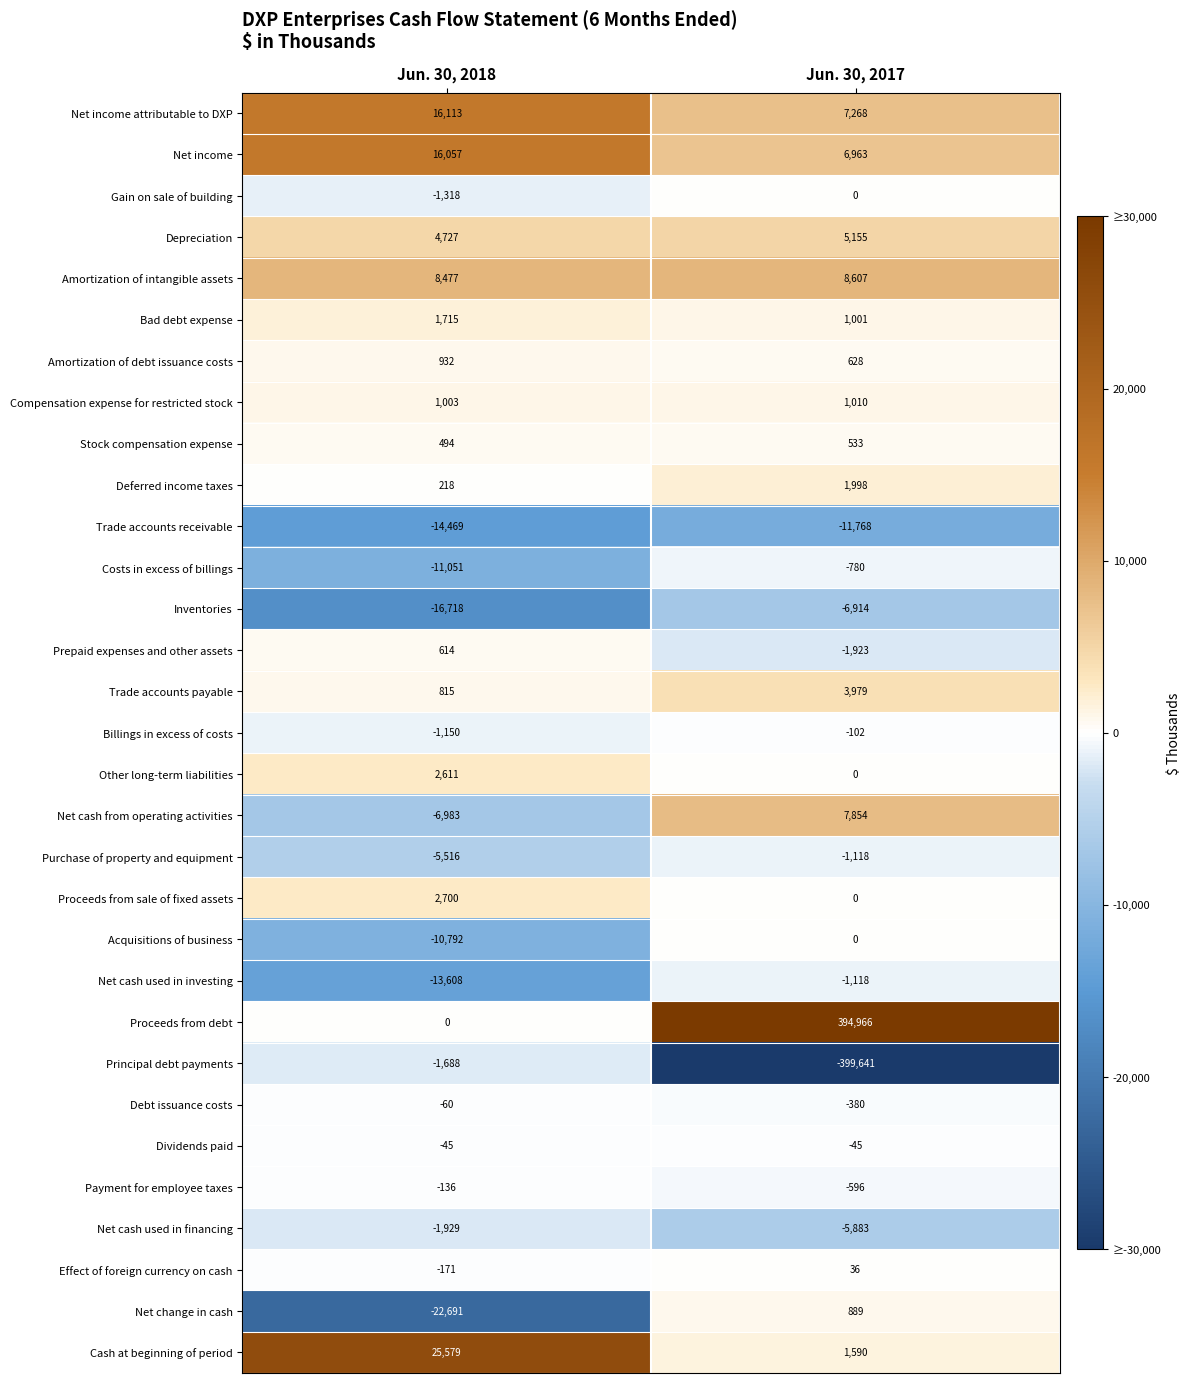

At which category is the sum across all series the highest?

Jun. 30, 2017